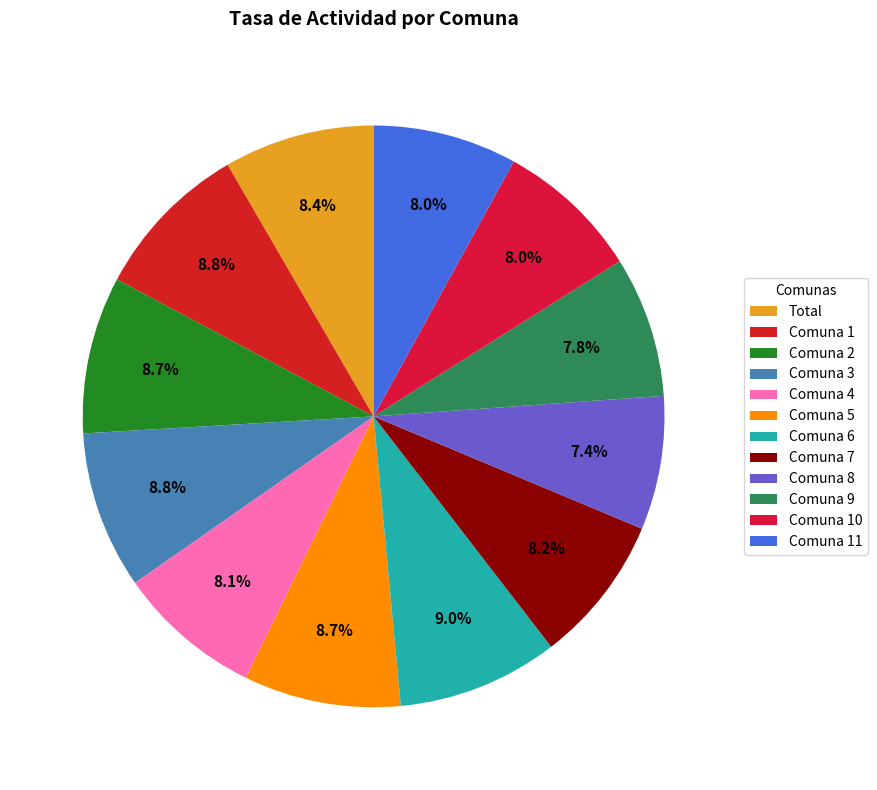

Does any single category account for the majority?

No